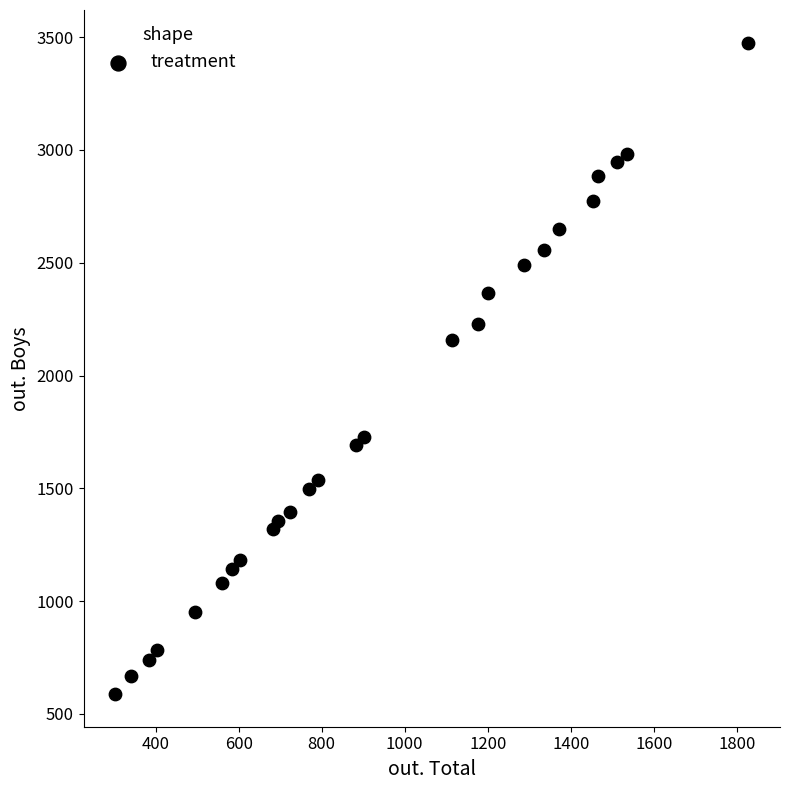

What is the range of Y values (max minus min)?

2888